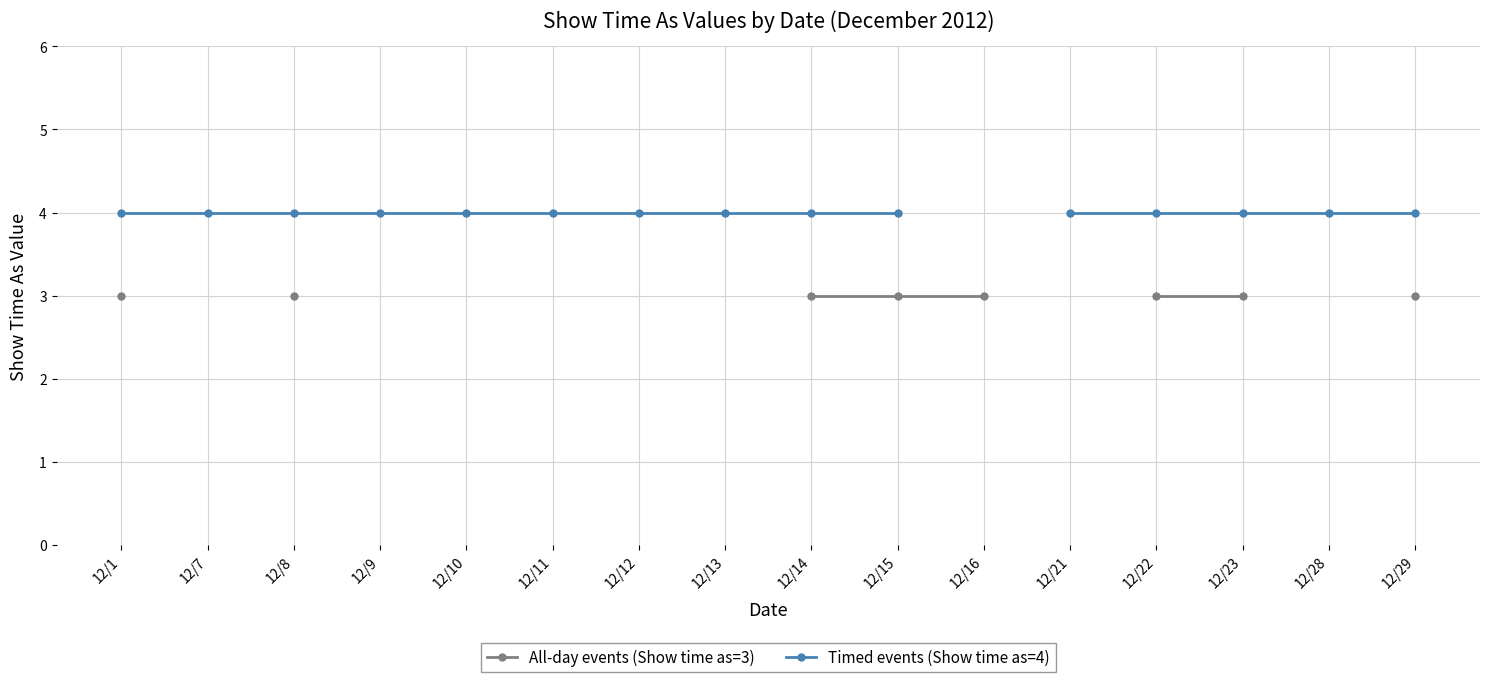

How many positive values does the All-day events (Show time as=3) series have?

8